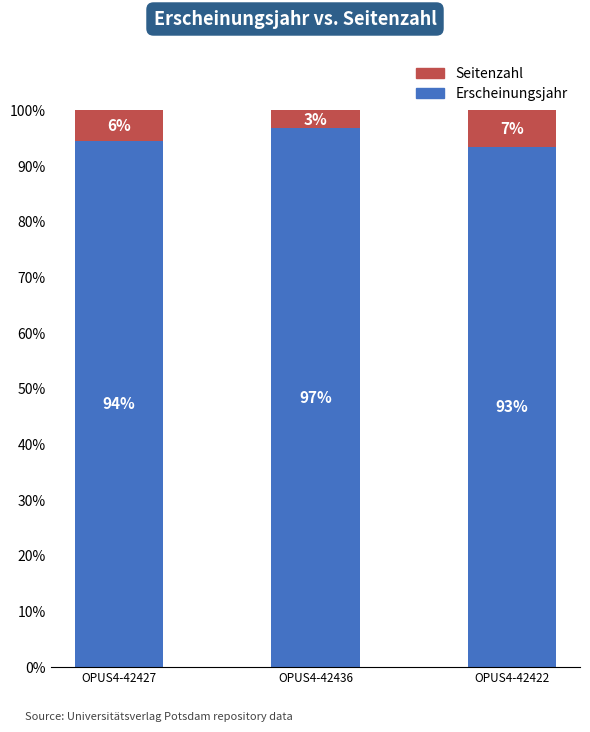

What are all the series names shown in the legend?

Seitenzahl, Erscheinungsjahr